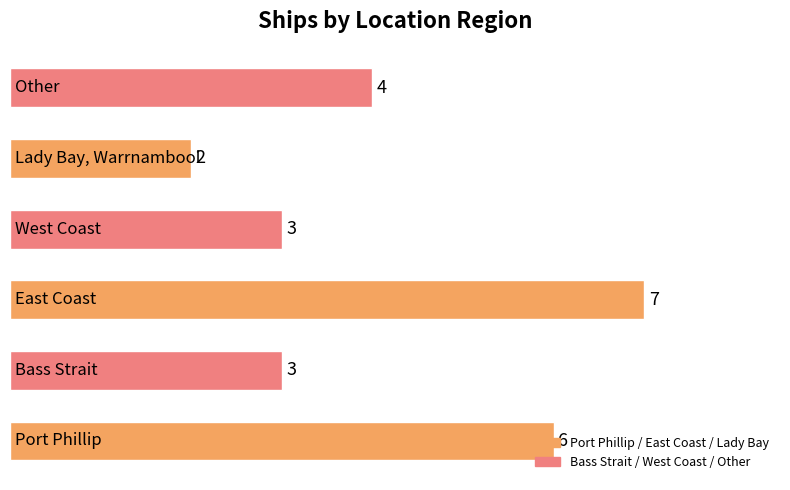

What is the greatest value displayed?

7